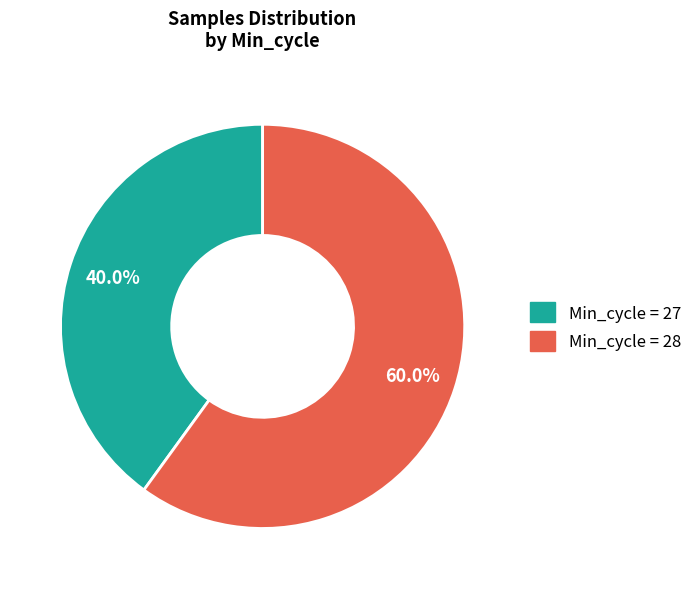

Does any single category account for the majority?

Yes